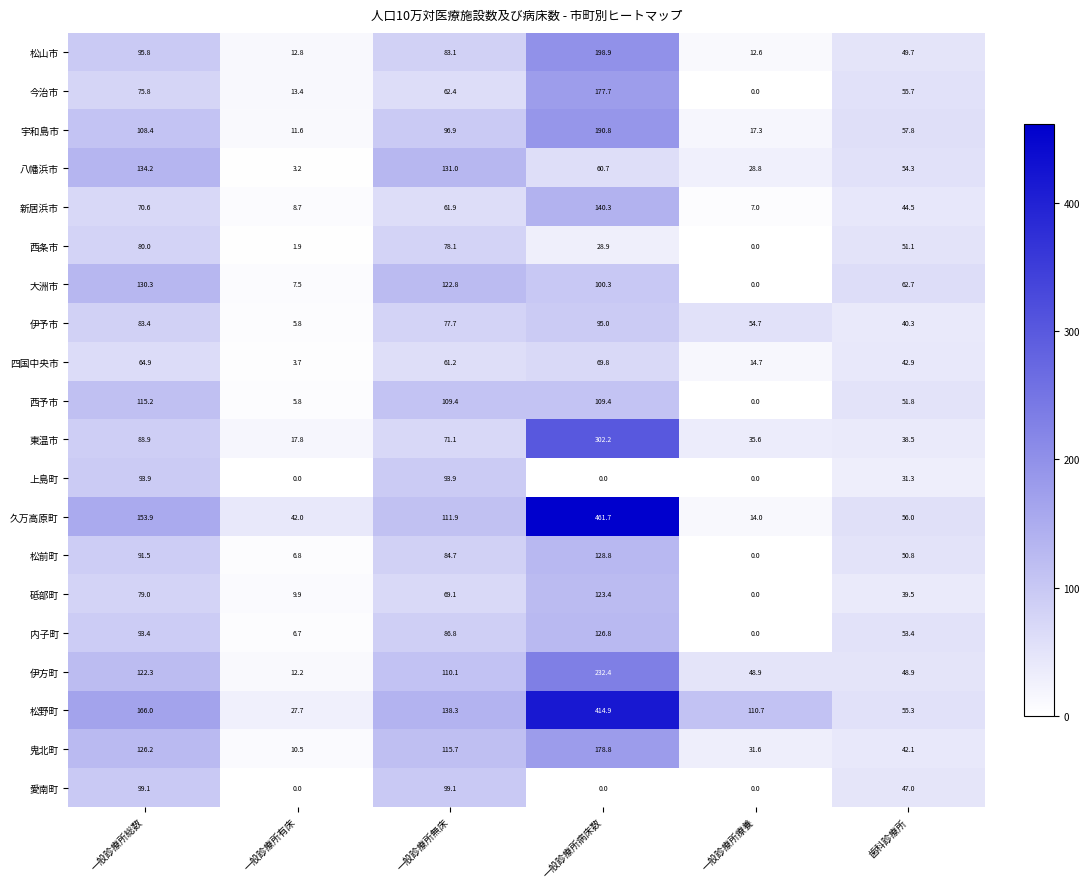

The 久万高原町 series shows 2.9 at 一般診療所療養. True or false?

False